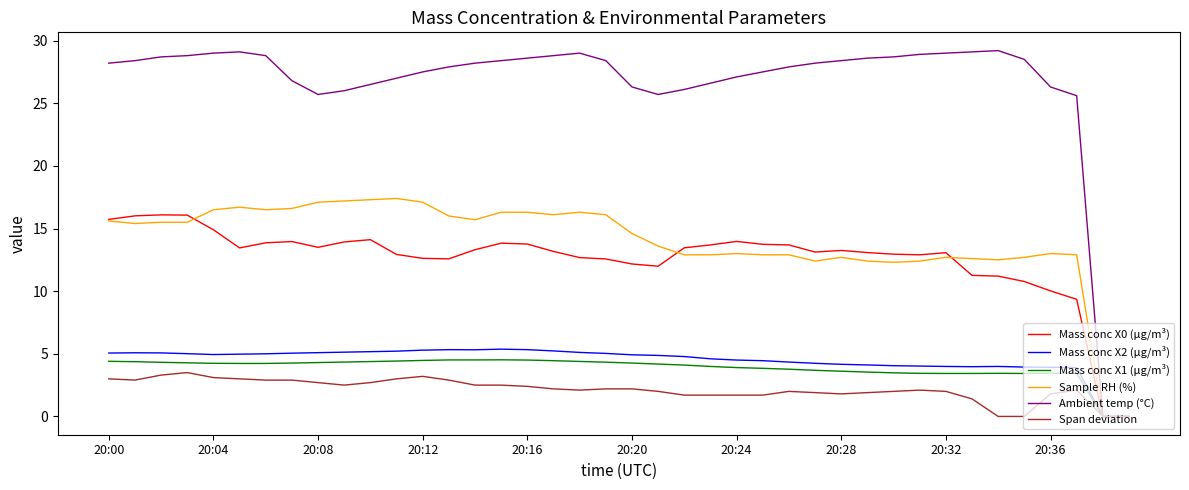

What is the maximum value shown in the chart?

29.2